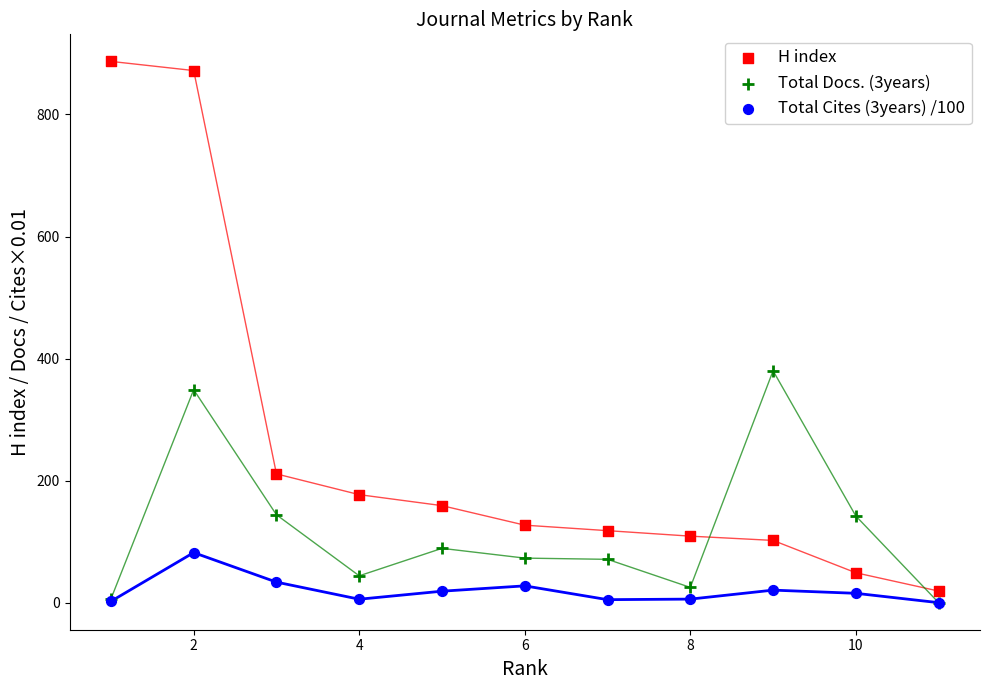

Across all series, what Y value is closest to 443?

380.0